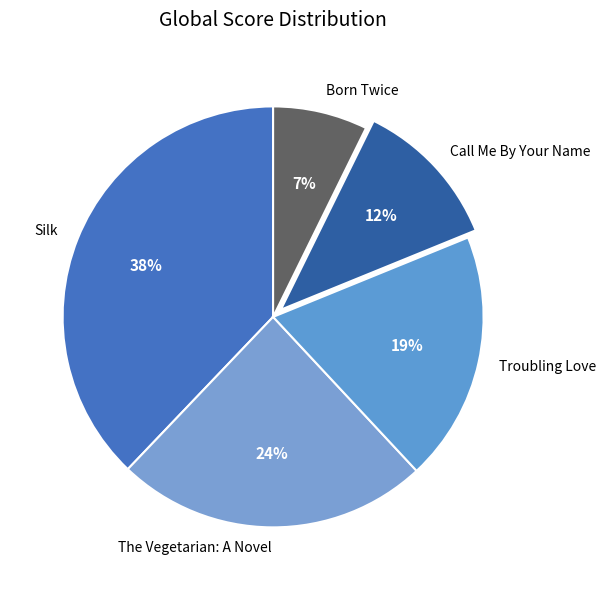

True or false: Call Me By Your Name accounts for 12% of the total.

True